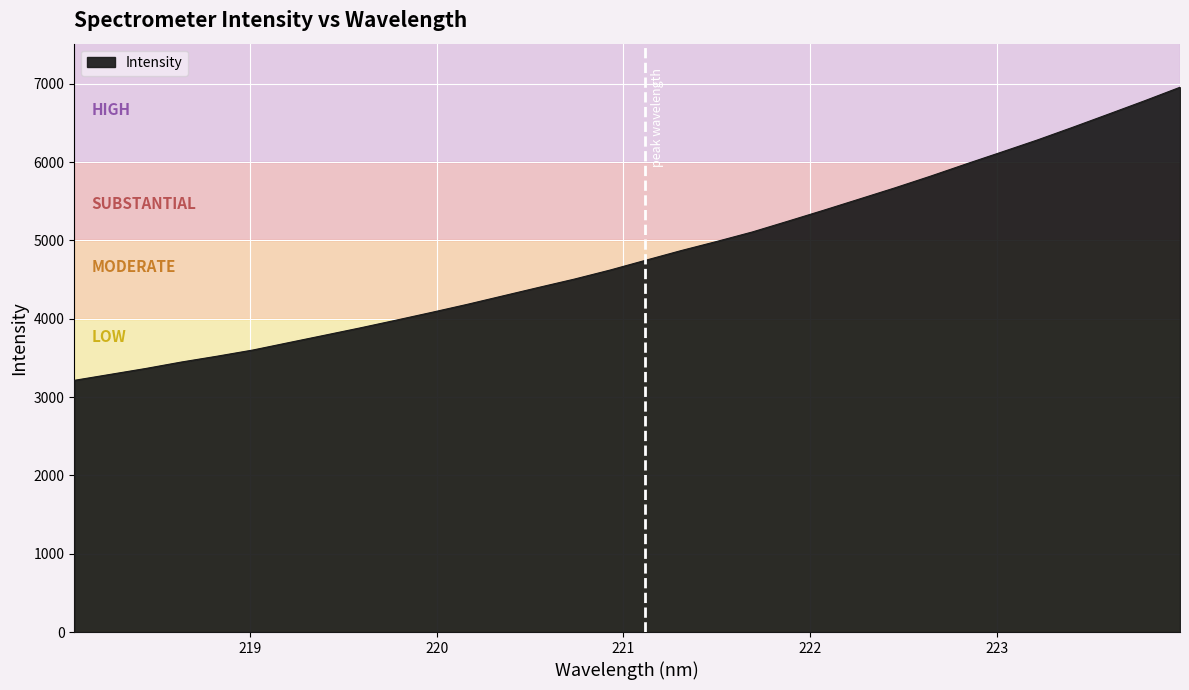

What is the difference between the maximum and minimum values?

3742.6